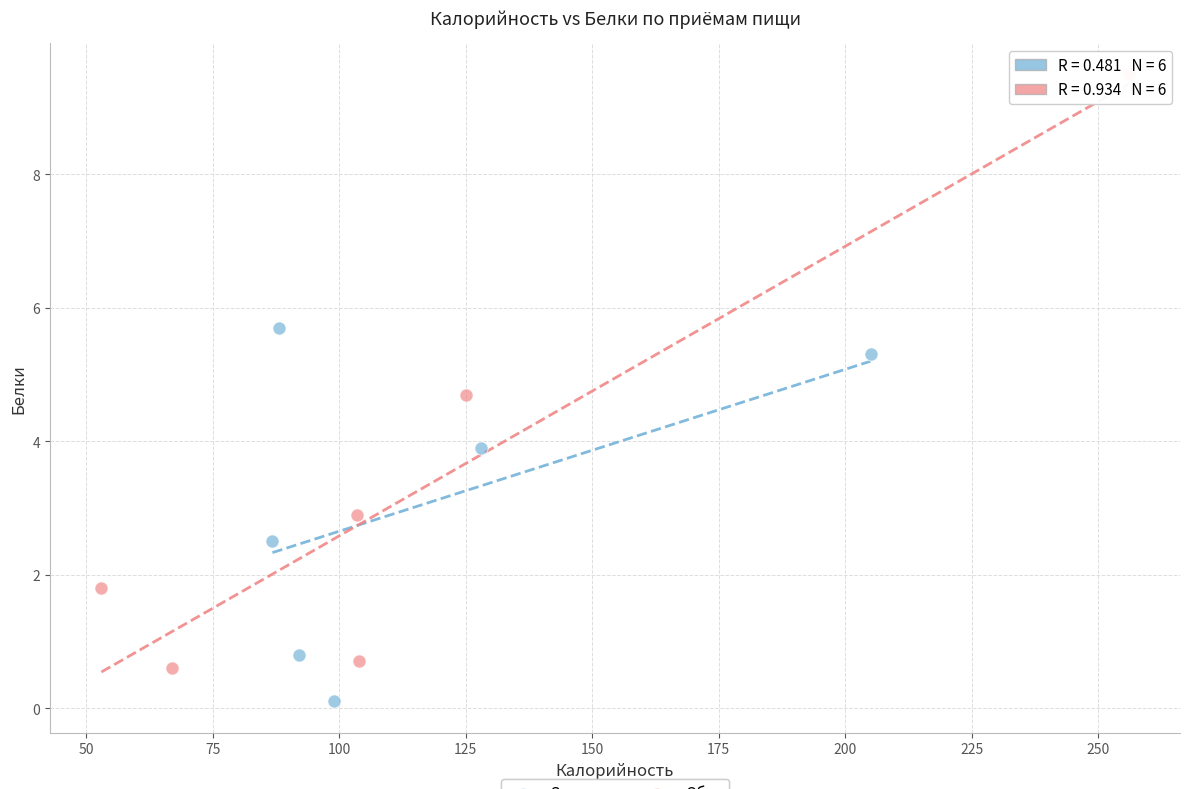

Which series contains the highest Y value?

Обед